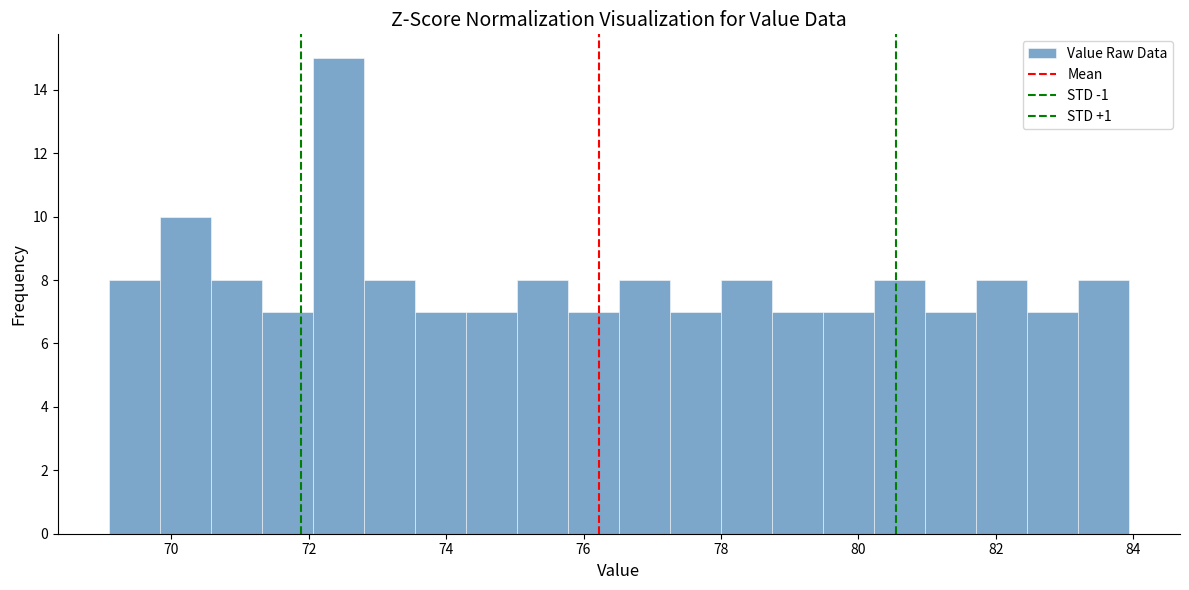

Around what value on the x-axis is the tallest bar? Give the approximate position of its centre, as read against the axis.

72.4